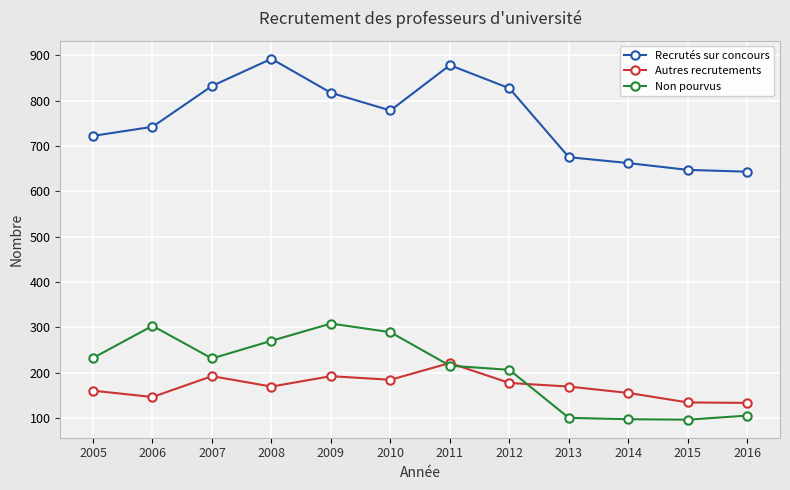

What is the highest value of the Non pourvus series?

308